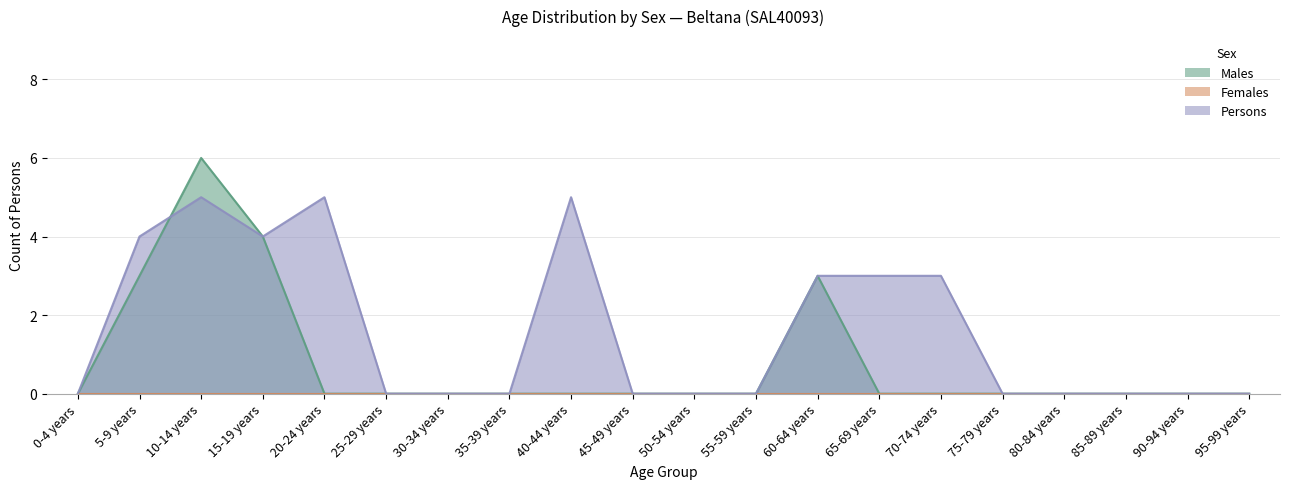

True or false: Males and Persons cross at least once.

True